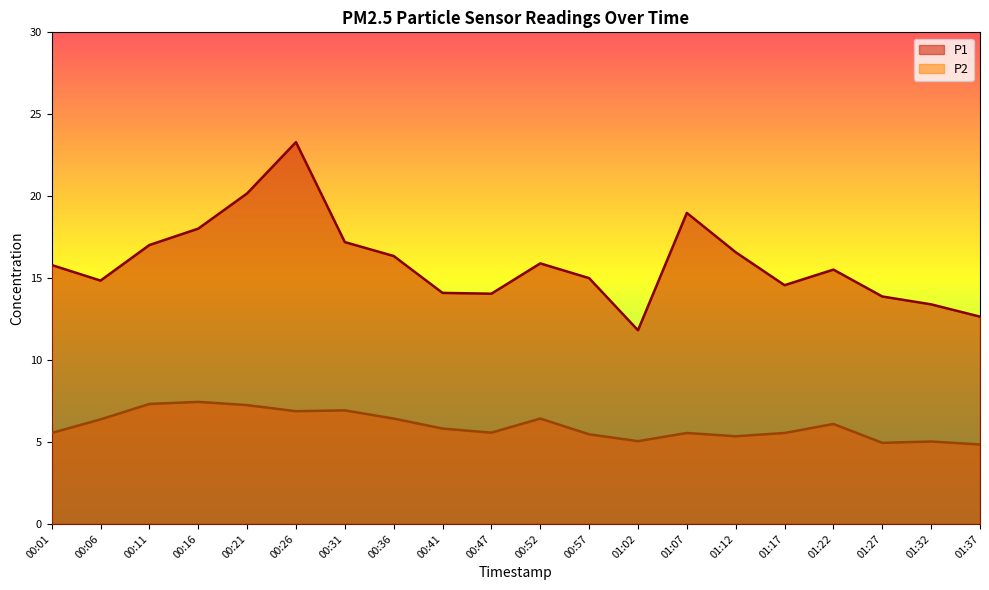

Reading left to right, list all the values displayed in this chart.

P1: 00:01=15.8	00:06=14.8	00:11=17.0	00:16=18.0	00:21=20.2	00:26=23.3	00:31=17.2	00:36=16.4	00:41=14.1	00:47=14.1	00:52=15.9	00:57=15.0	01:02=11.8	01:07=19.0	01:12=16.6	01:17=14.6	01:22=15.5	01:27=13.9	01:32=13.4	01:37=12.7
P2: 00:01=5.5	00:06=6.4	00:11=7.3	00:16=7.5	00:21=7.2	00:26=6.9	00:31=6.9	00:36=6.4	00:41=5.8	00:47=5.6	00:52=6.4	00:57=5.5	01:02=5.0	01:07=5.5	01:12=5.3	01:17=5.5	01:22=6.1	01:27=5.0	01:32=5.0	01:37=4.8